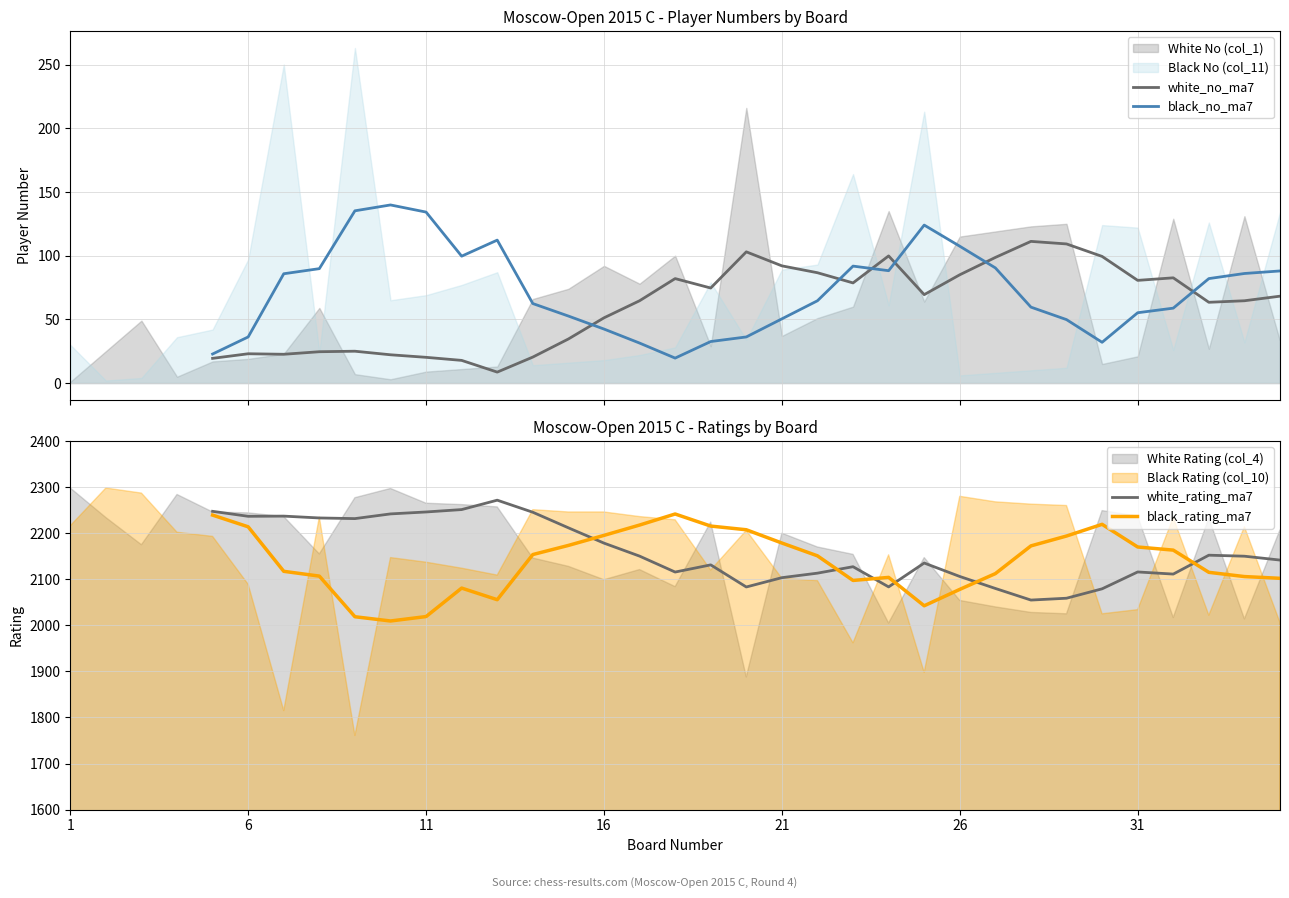

The value of black_rating_ma7 at 26 is 1288.3. True or false?

False